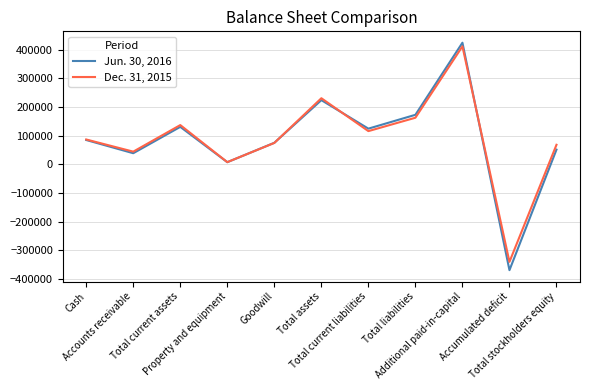

How many interior local valleys does the Jun. 30, 2016 series have?

4